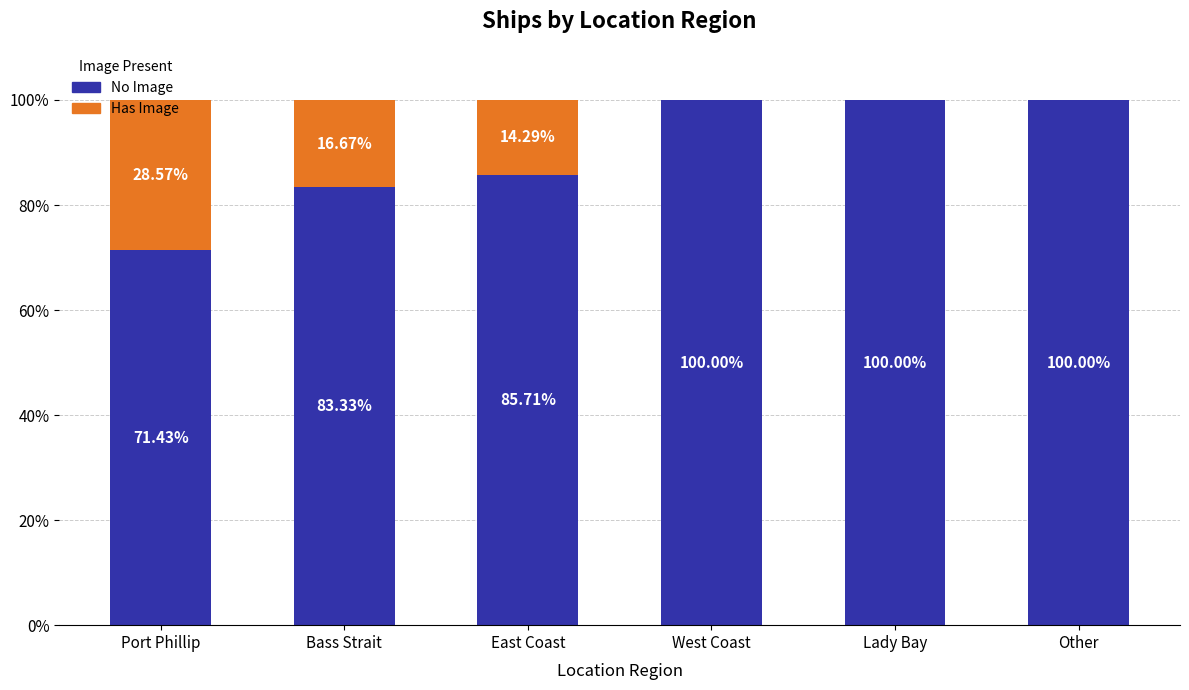

What is the total value across all series at Other?

100.0